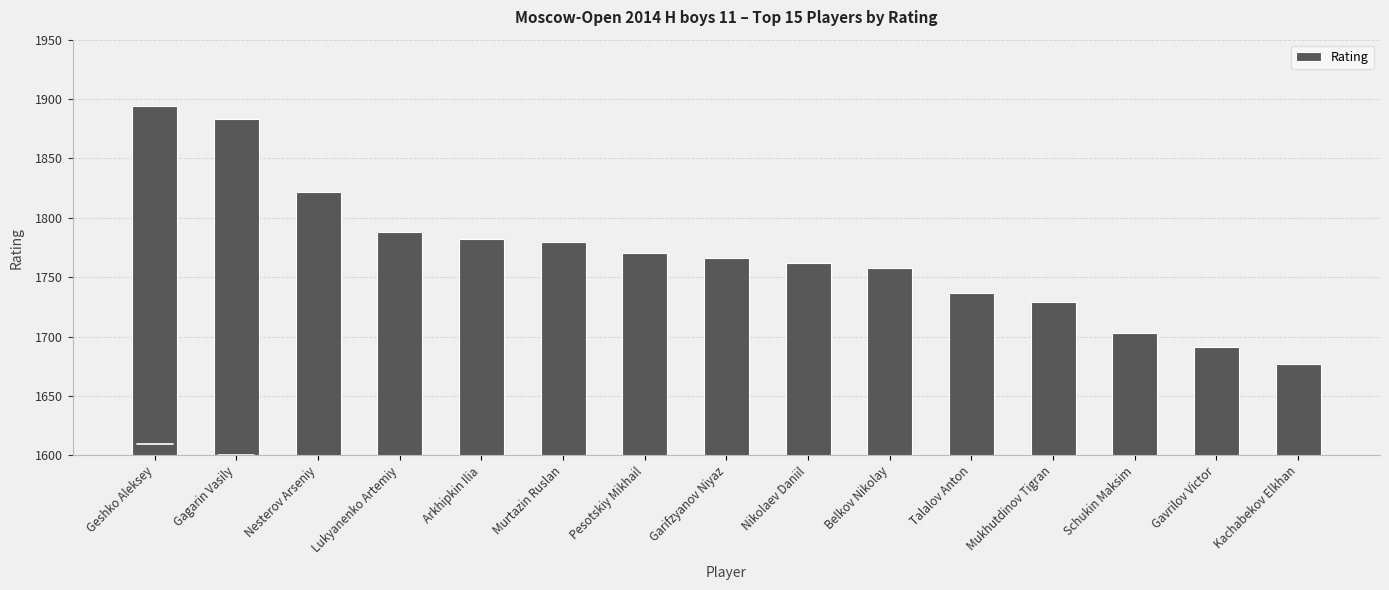

At which label does the data first exceed 1766?

Geshko Aleksey